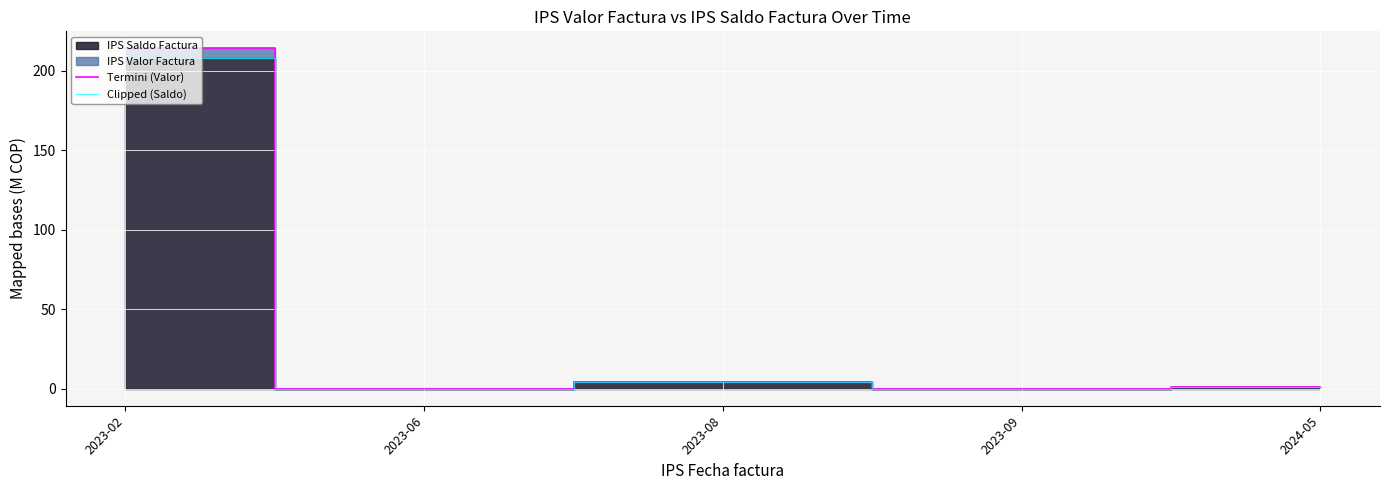

Reading right to left, list all the values displayed in this chart.

Termini (Valor): 0.8	0.1	4.1	0.1	213.9
Clipped (Saldo): 0.8	0.1	3.9	0.1	208.0